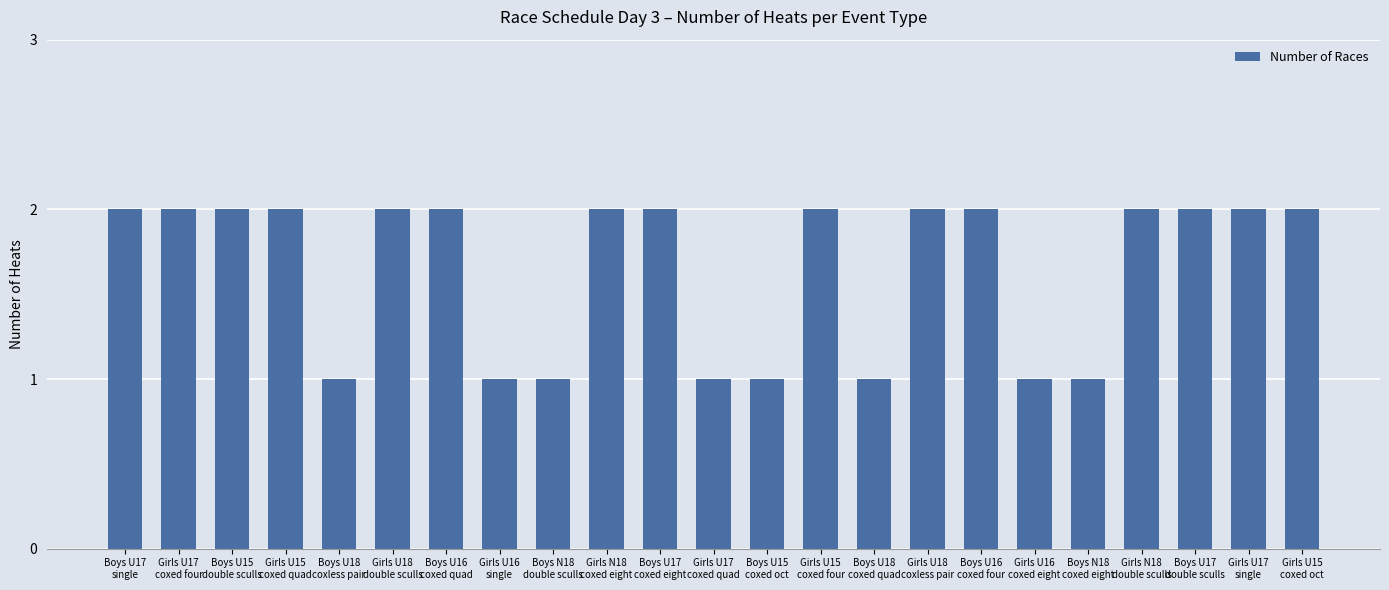

Count the number of categories in the chart.

23